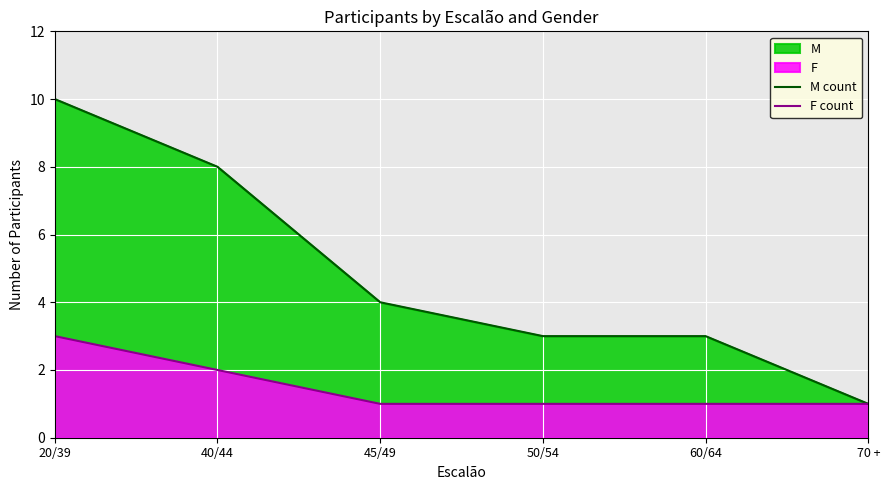

Does the chart display data point markers on the line(s)?

No